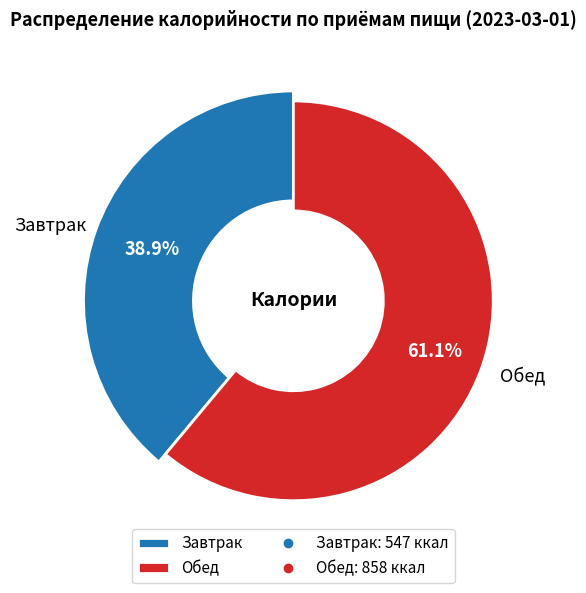

To the nearest percent, what is the average slice percentage?

50%